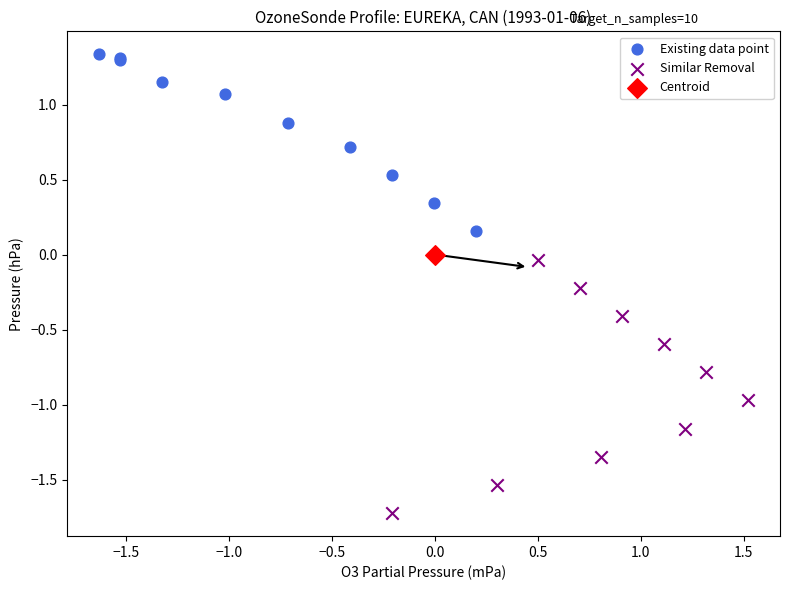

Which series contains the lowest Y value?

Similar Removal